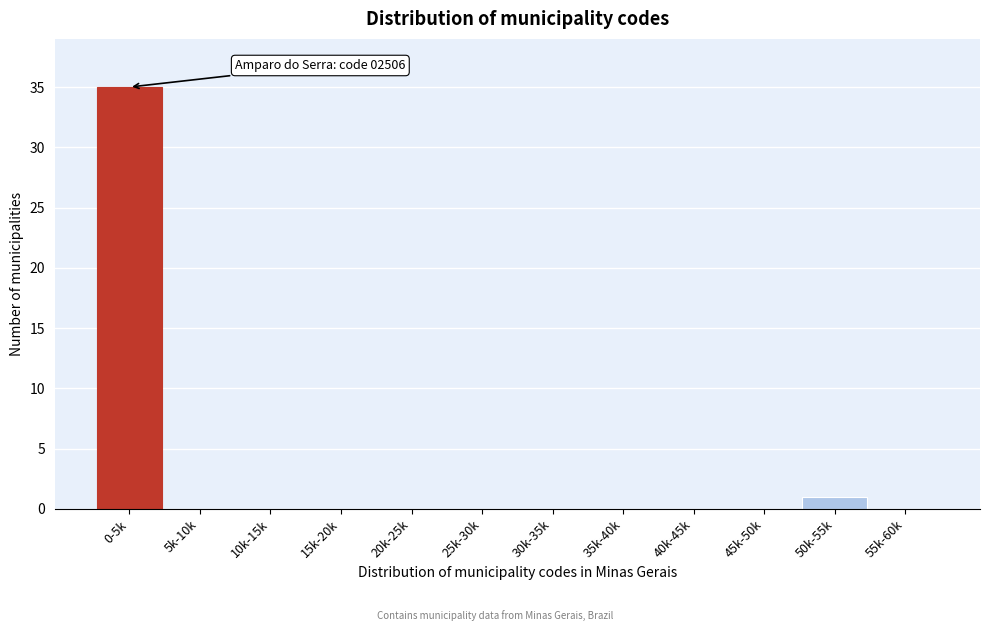

Reading left to right, transcribe all the data shown in this chart.

0-5k=35	5k-10k=0	10k-15k=0	15k-20k=0	20k-25k=0	25k-30k=0	30k-35k=0	35k-40k=0	40k-45k=0	45k-50k=0	50k-55k=1	55k-60k=0